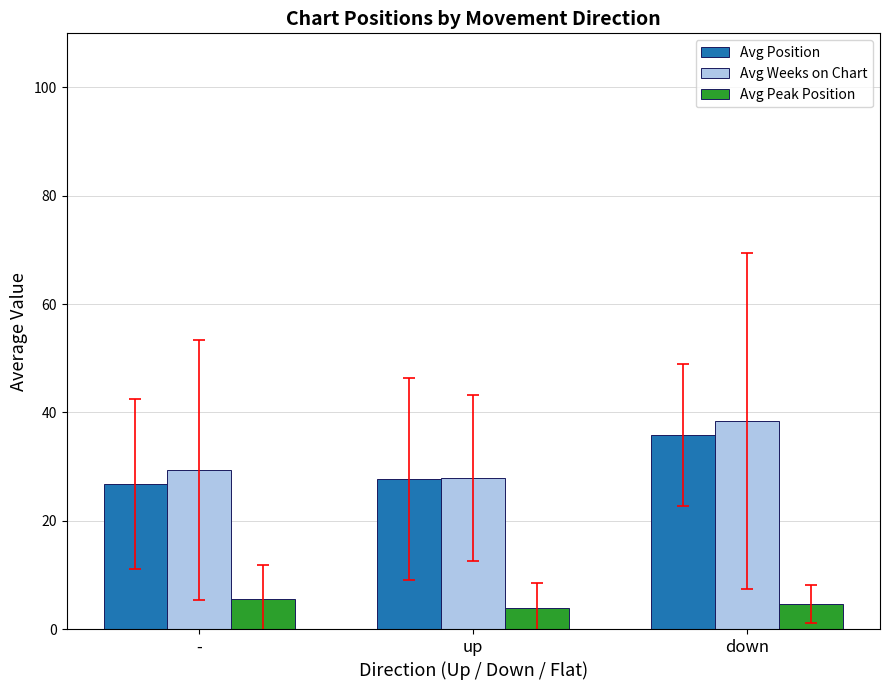

True or false: Avg Peak Position has a value of 3.9 at up.

True